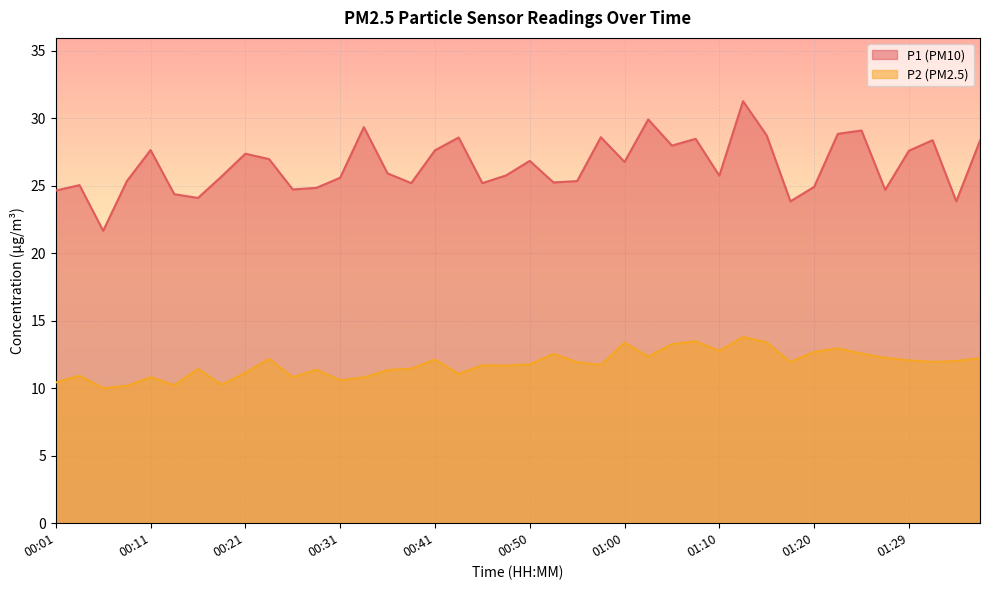

What is the label of the 9th point from the left?

00:21